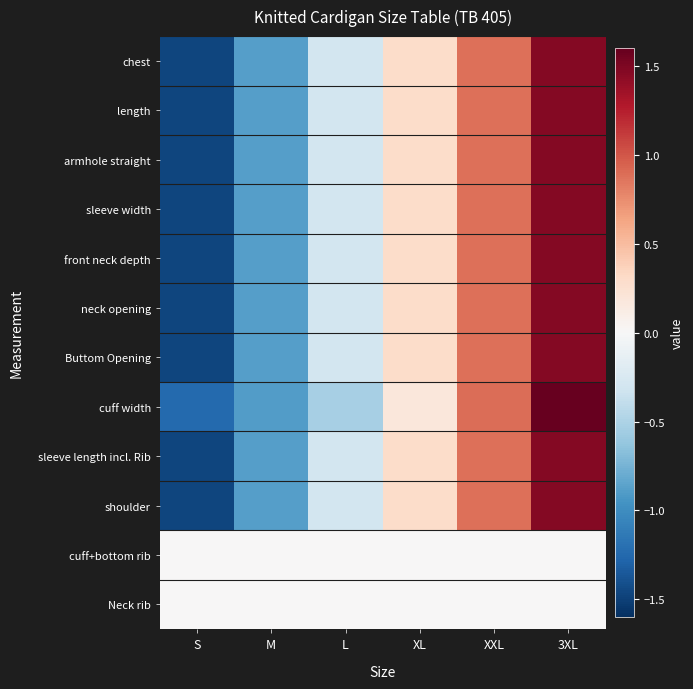

What is the total value across all series at XXL?

8.8